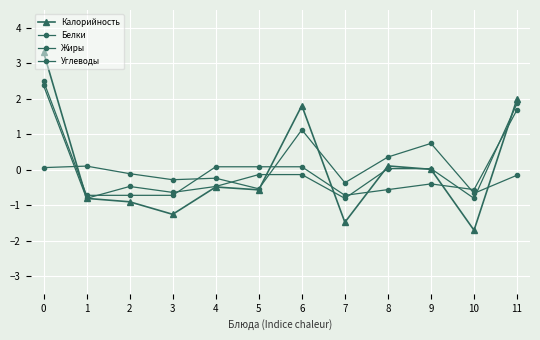

True or false: Углеводы has a value of -0.2 at 5.

False